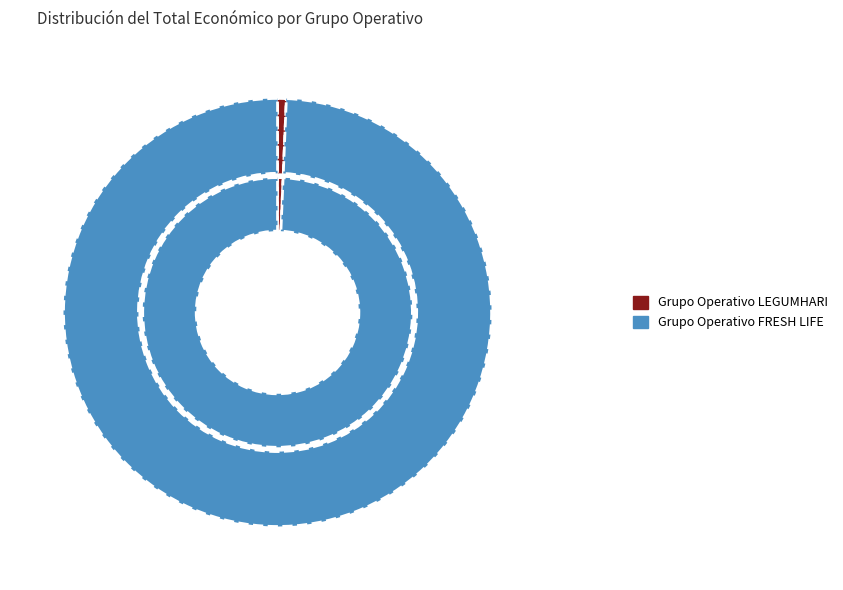

Between Grupo Operativo FRESH LIFE and Grupo Operativo LEGUMHARI, which is larger?

Grupo Operativo FRESH LIFE